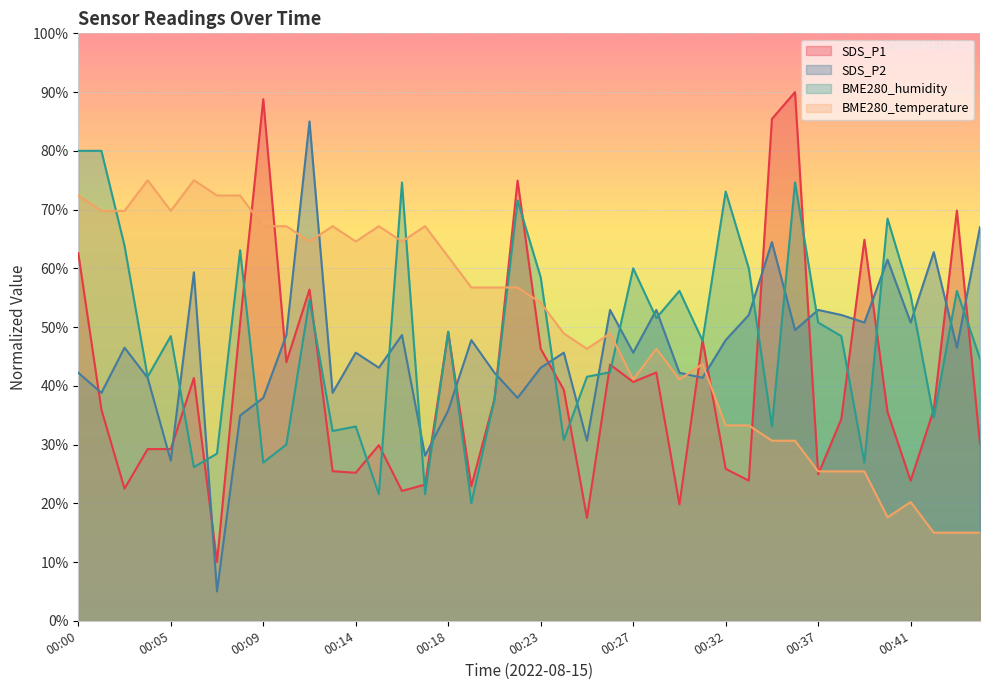

What is the highest value of the SDS_P1 series?

90.0